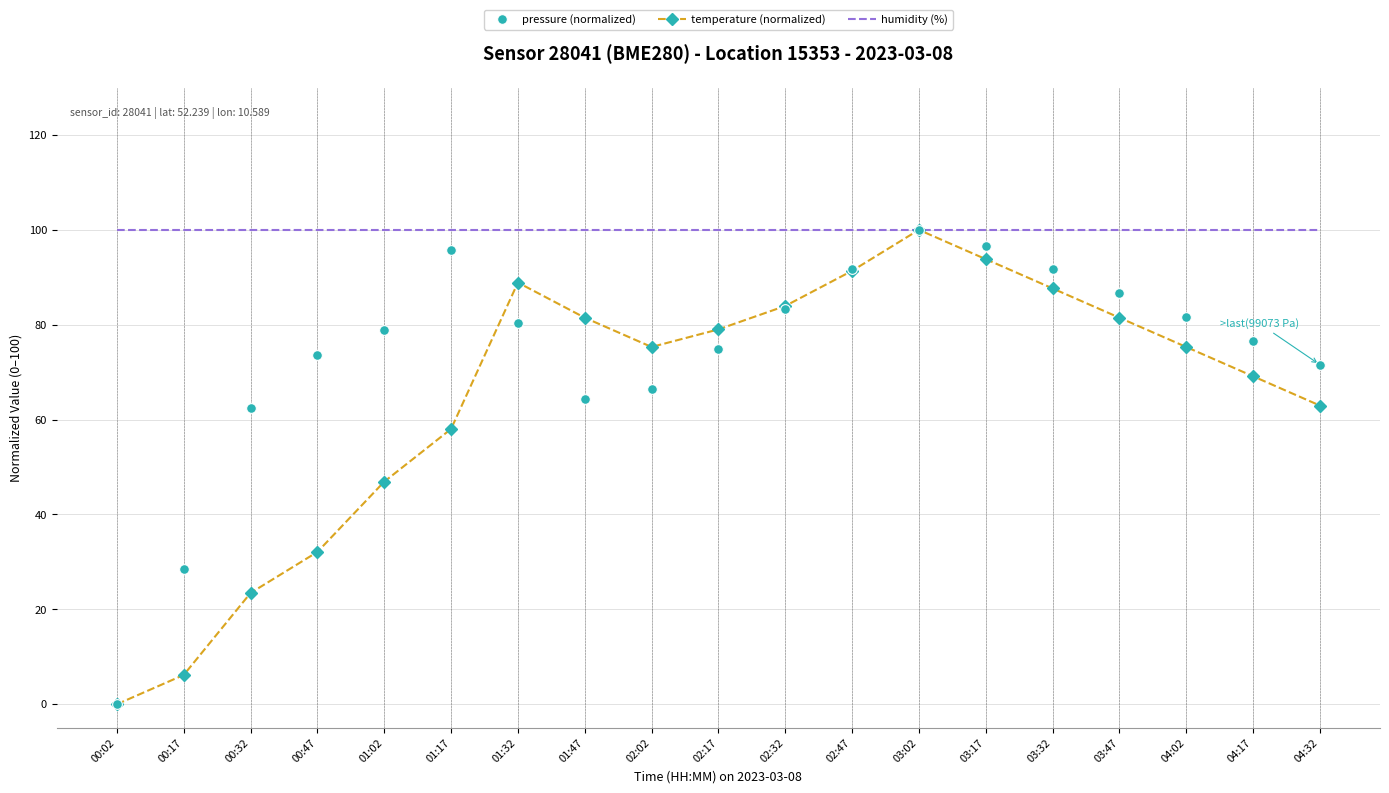

Which series changed the most between 00:17 and 02:47?

temperature (normalized)